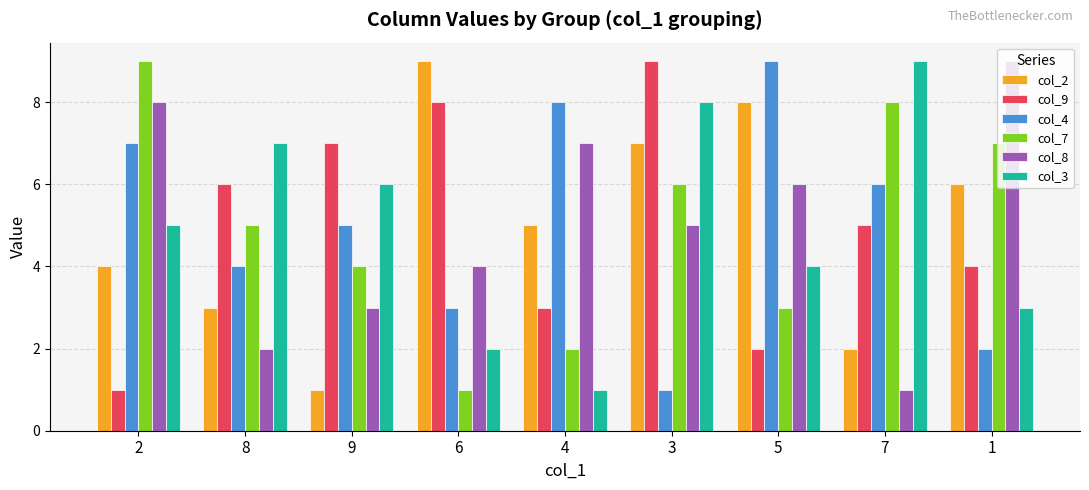

How many groups of bars are there?

9